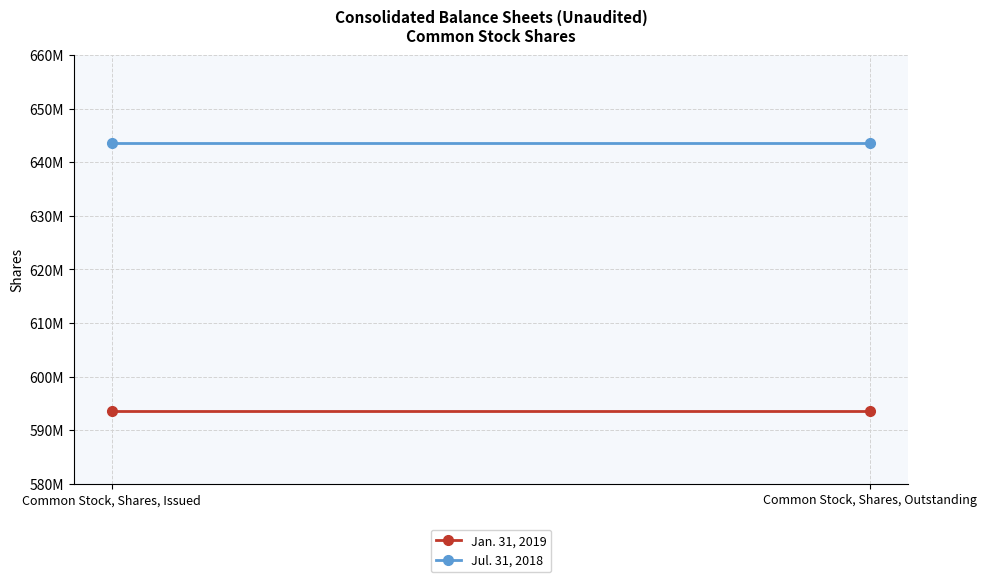

What are all the series names shown in the legend?

Jan. 31, 2019, Jul. 31, 2018